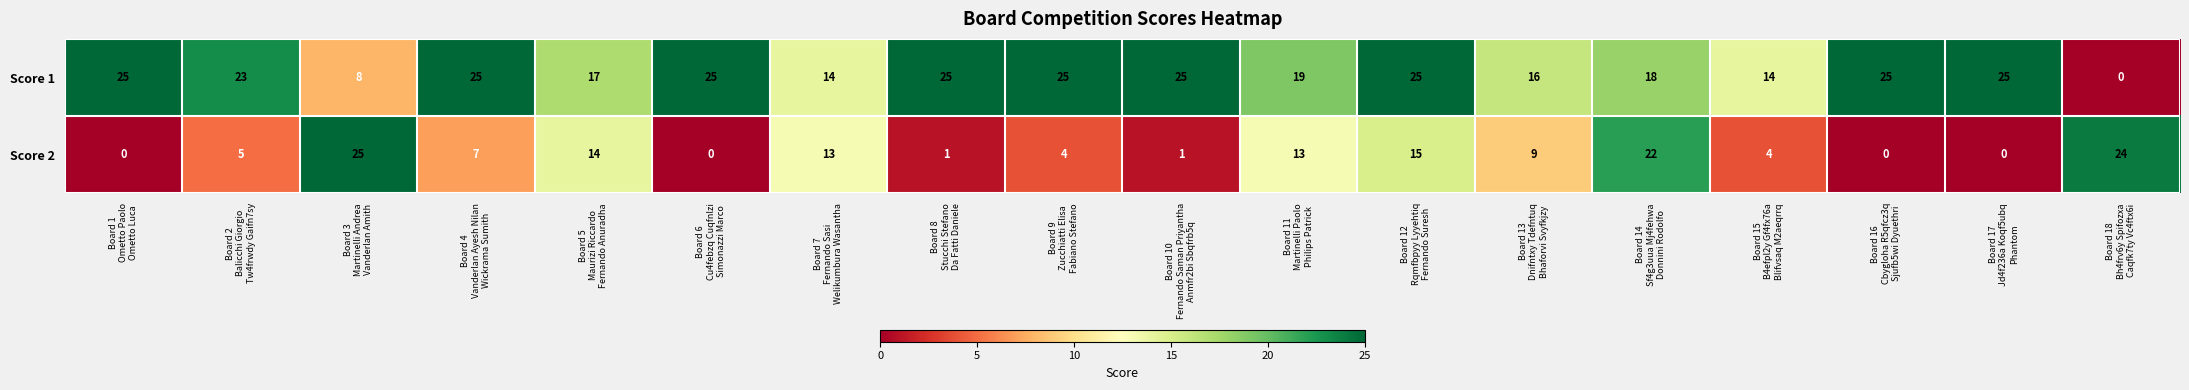

Count the number of categories in the chart.

18